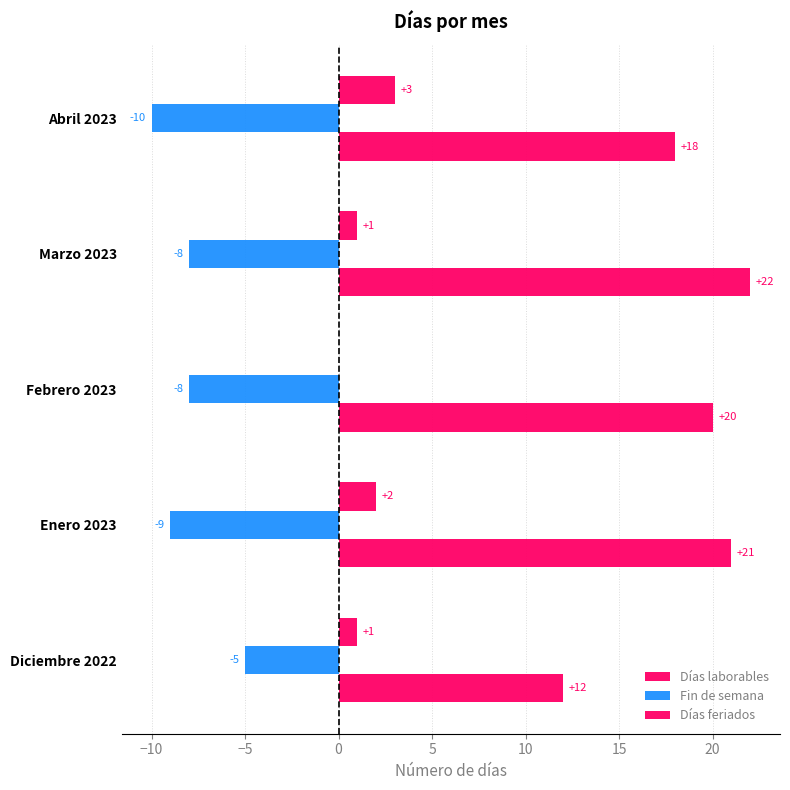

How many series are shown in this chart?

3